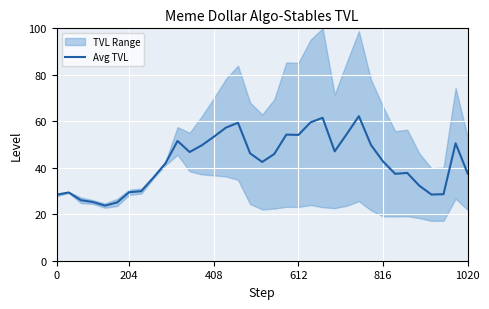

Is it true that Avg TVL equals 20.6 at 1020?

False